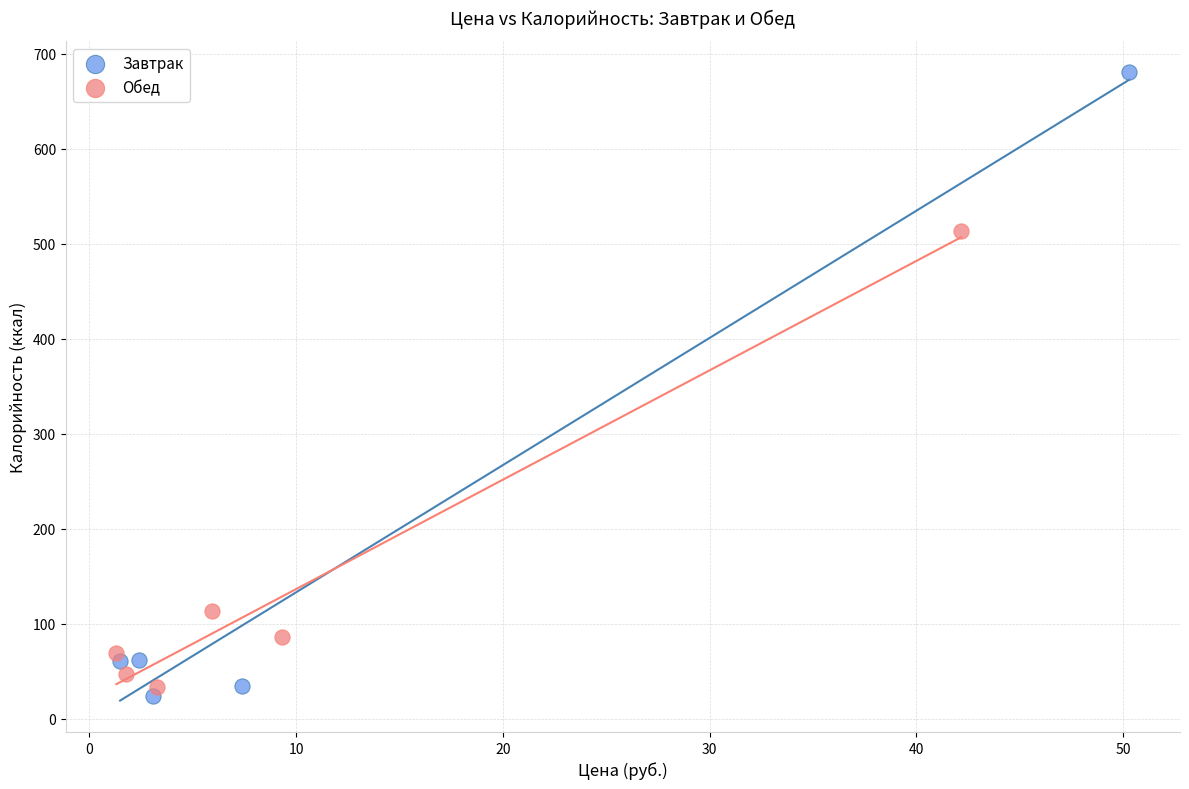

Which series reaches the minimum Y coordinate?

Завтрак